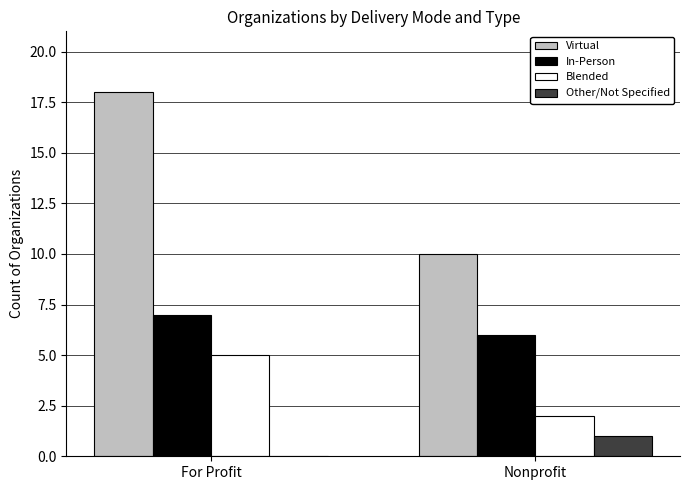

Which series has the largest total across all categories?

Virtual